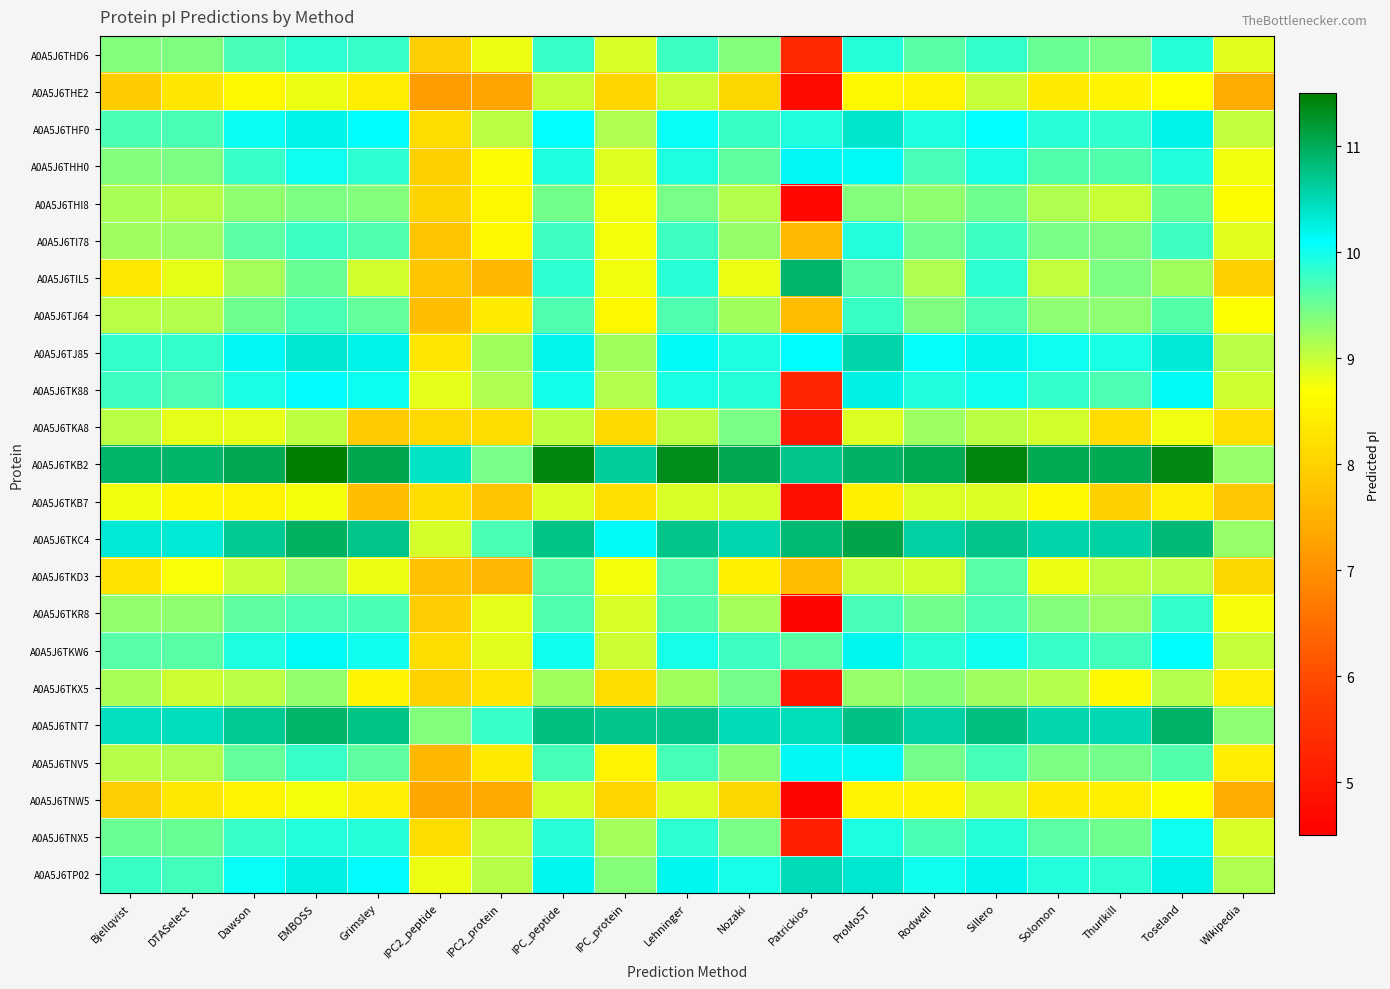

Which series has the largest total across all categories?

A0A5J6TKB2